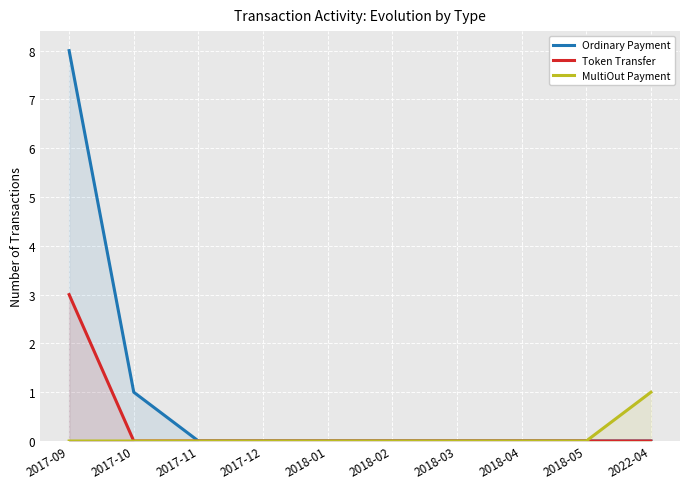

Is it true that Token Transfer equals 3 at 2017-09?

True